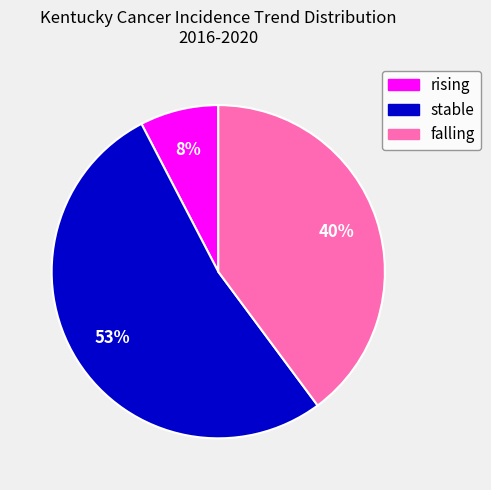

What is the largest slice in the pie chart?

stable